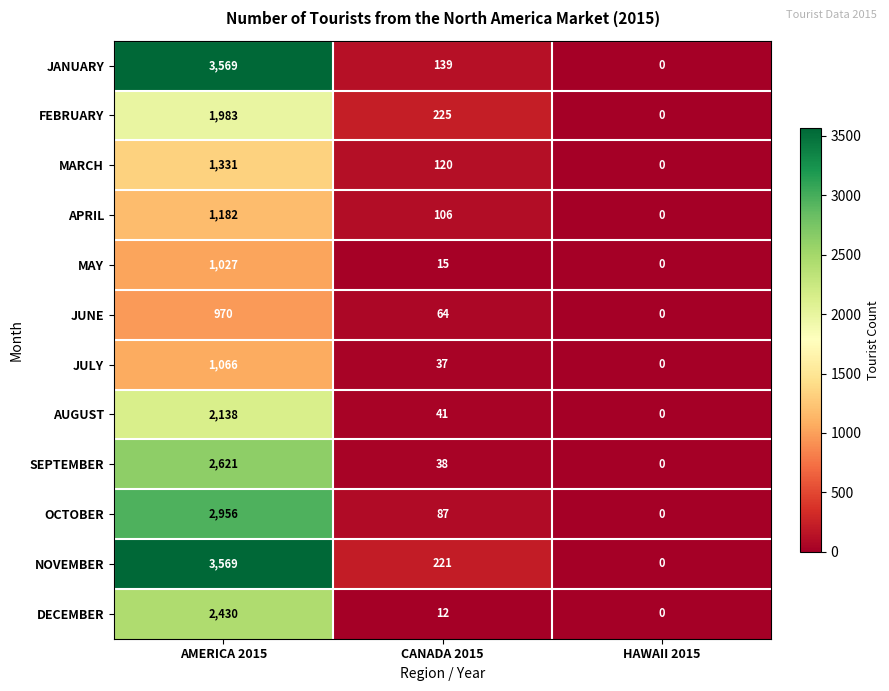

Count the FEBRUARY values in the range 0 to 1983.

3